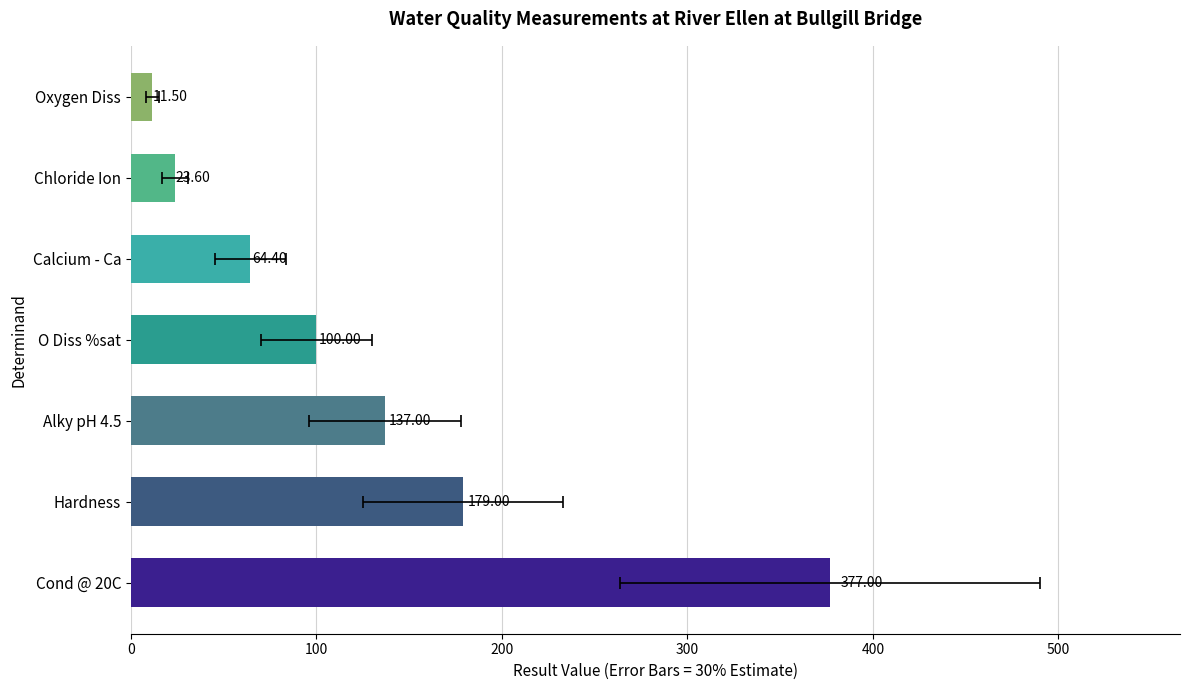

The chart shows a value of 63.8 at O Diss %sat. True or false?

False